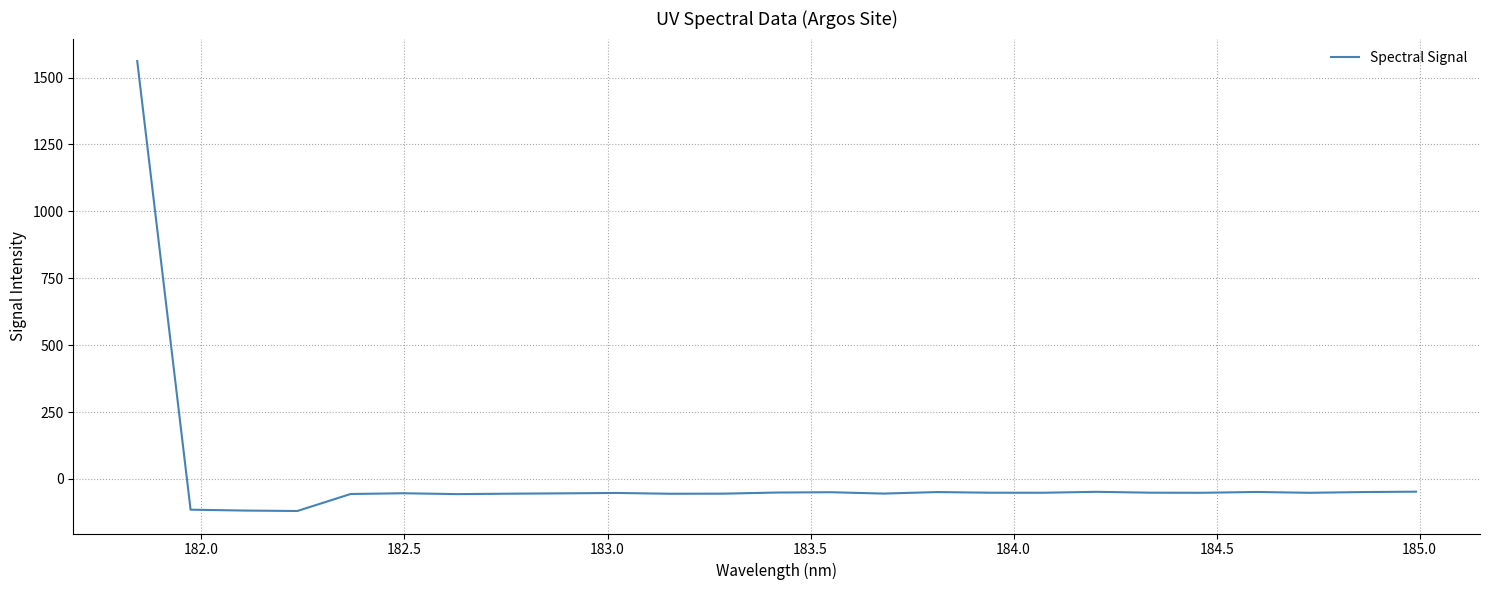

What is the smallest value displayed?

-119.8